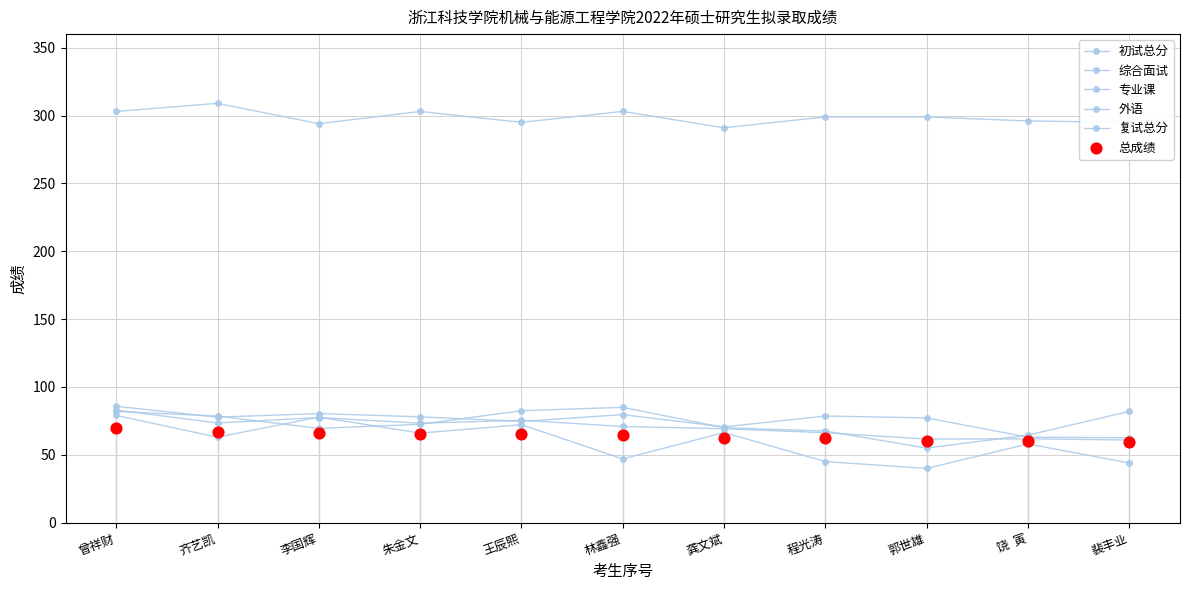

Which series reaches the minimum Y coordinate?

专业课